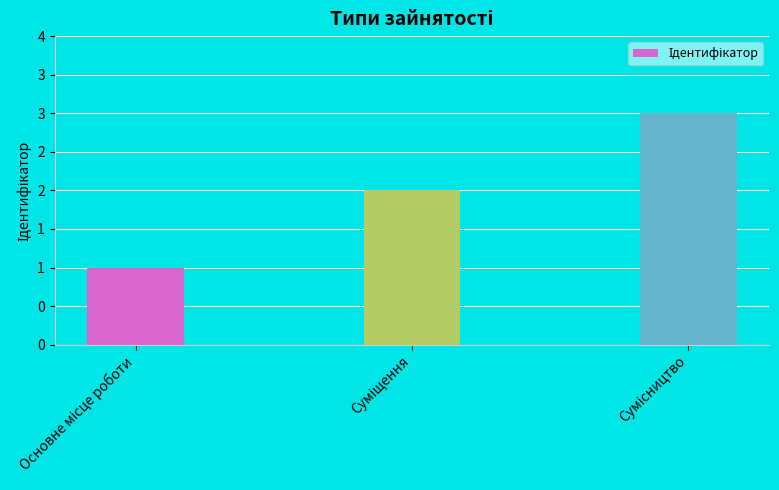

Are the bars grouped side by side (vs. stacked)?

No